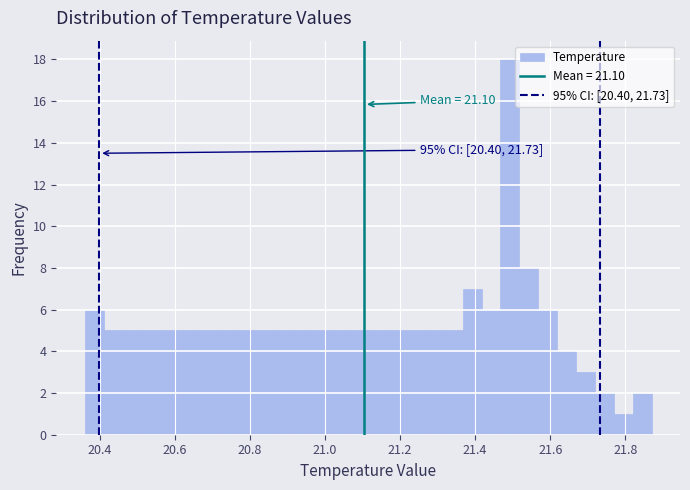

Around what value on the x-axis is the tallest bar? Give the approximate position of its centre, as read against the axis.

21.50